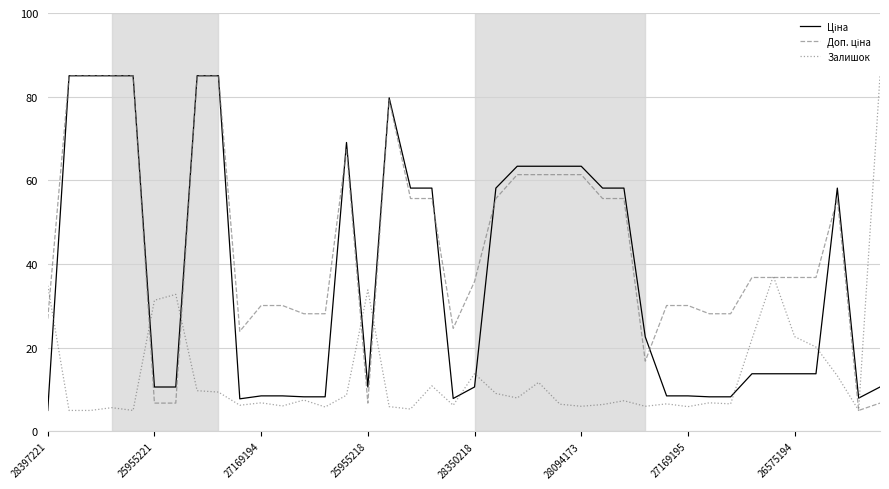

How many lines are shown in the chart?

3